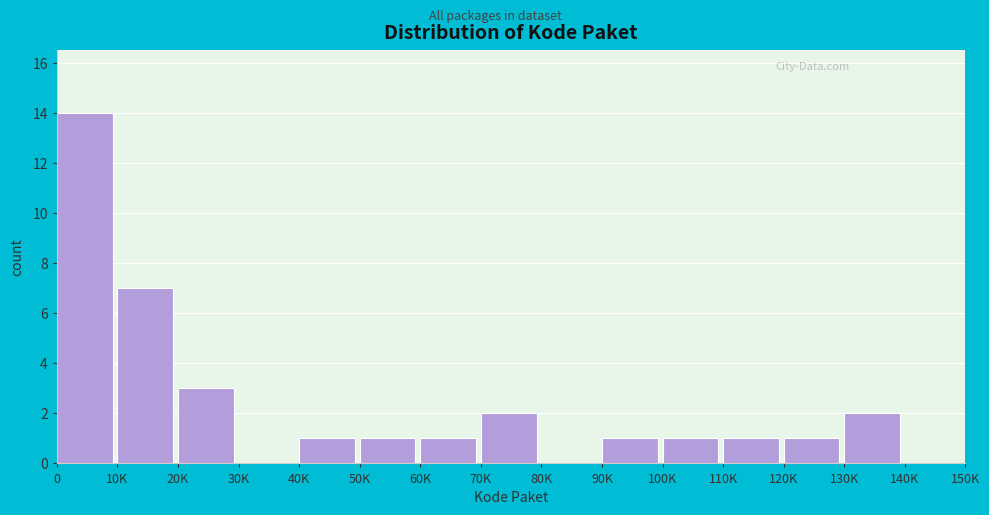

Reading left to right, list all the values displayed in this chart.

0=14	10K=7	20K=3	30K=0	40K=1	50K=1	60K=1	70K=2	80K=0	90K=1	100K=1	110K=1	120K=1	130K=2	140K=0